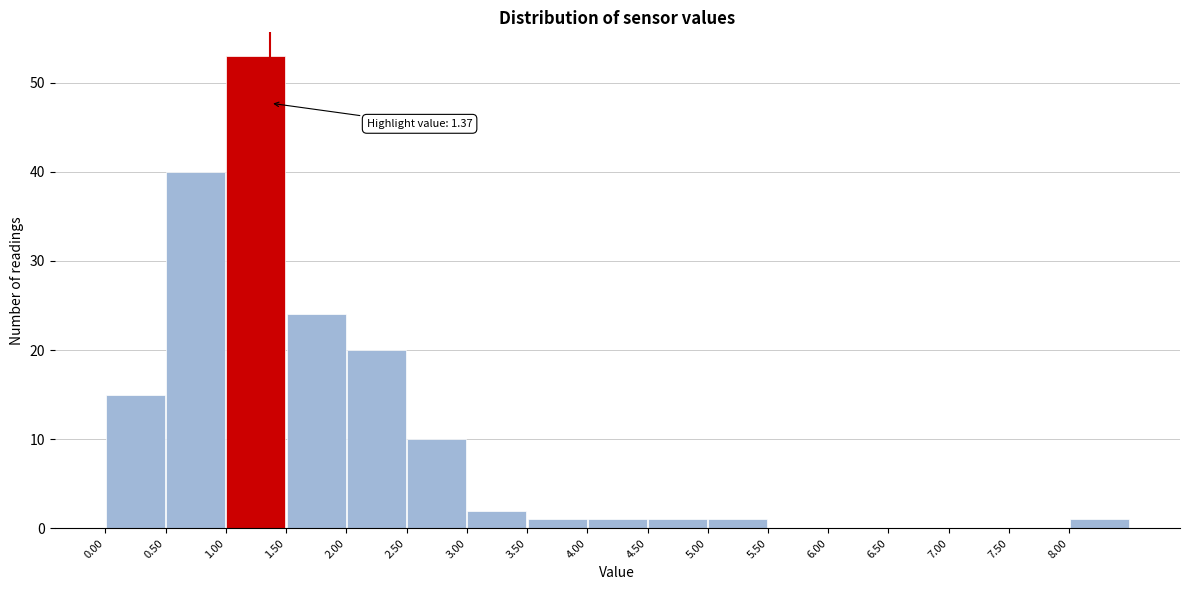

Which range on the x-axis has the tallest bar?

1.0 to 1.5